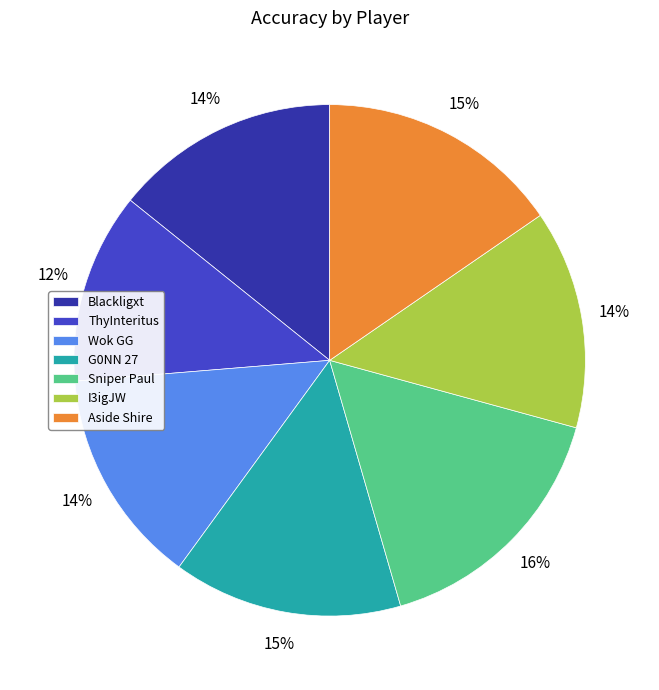

To the nearest percent, what percentage of the pie is I3igJW?

14%